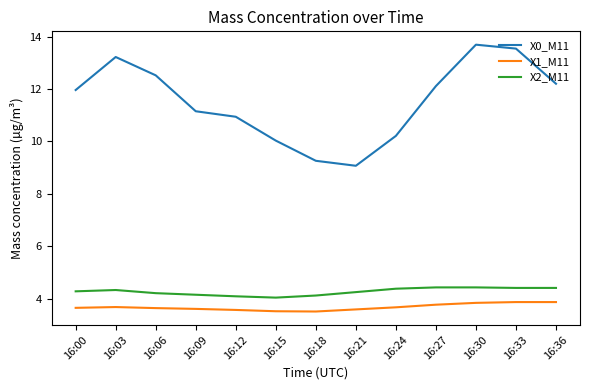

Which series has the largest total across all categories?

X0_M11